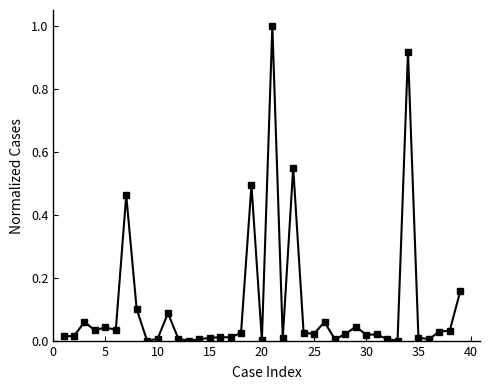

What is the difference between the maximum and minimum values?

1.0